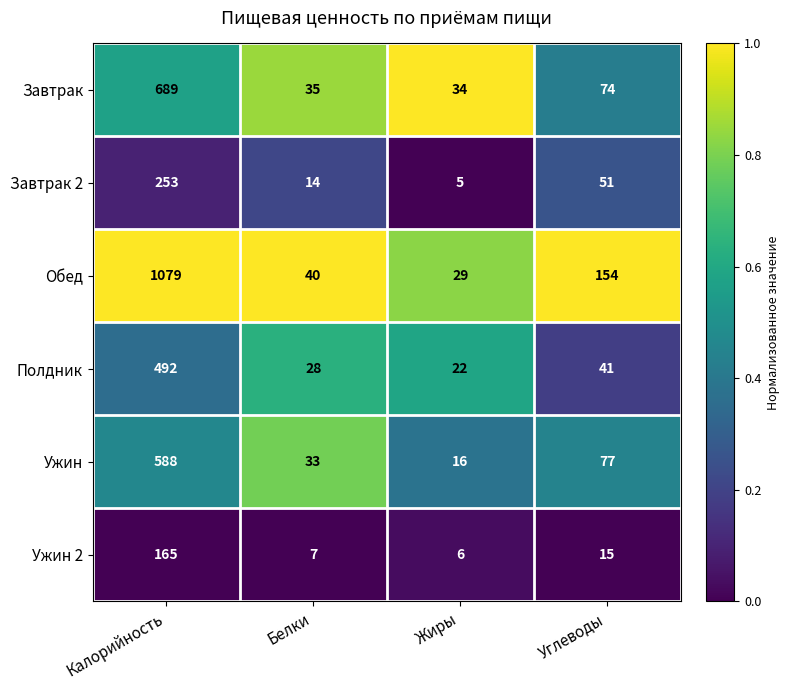

What is the sum of all Завтрак values?

832